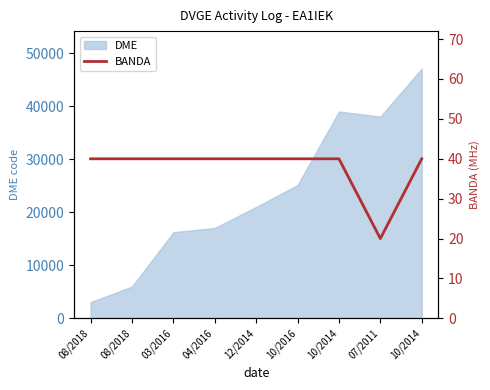

How many lines are shown in the chart?

1